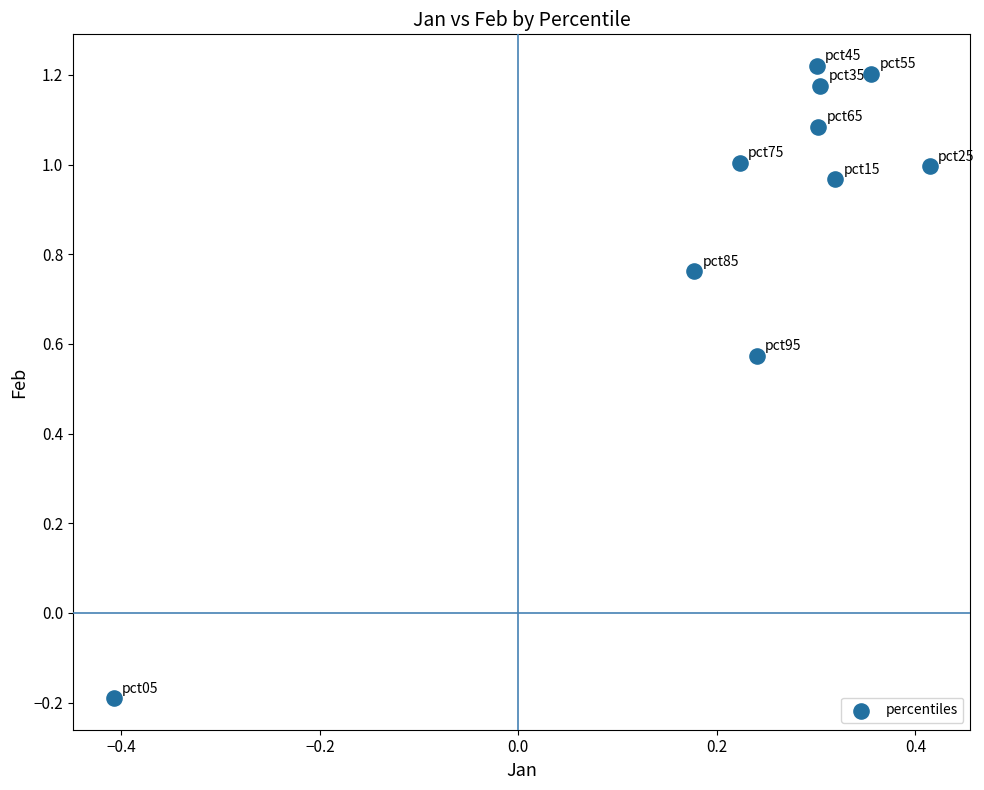

What is the range of Y values (max minus min)?

1.4